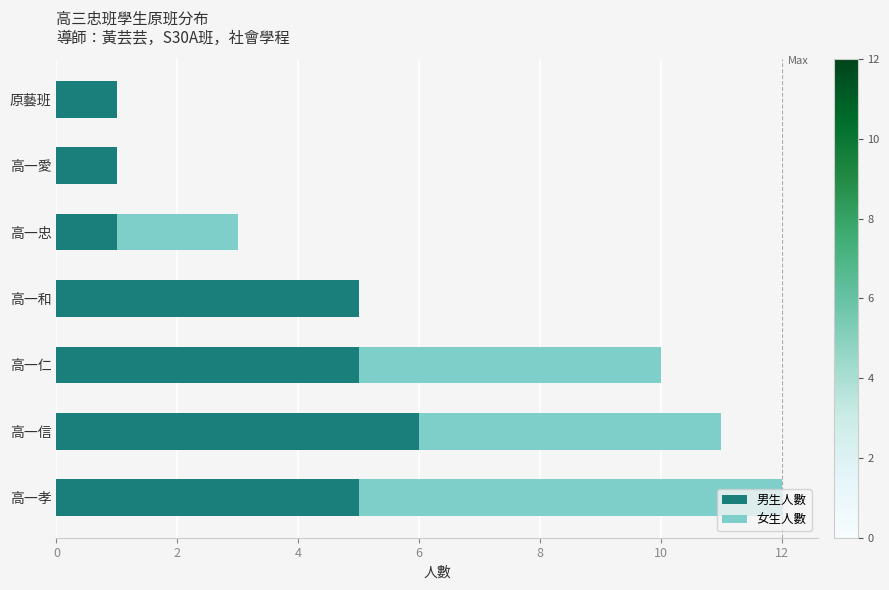

The 男生人數 series shows 6 at 高一信. True or false?

True